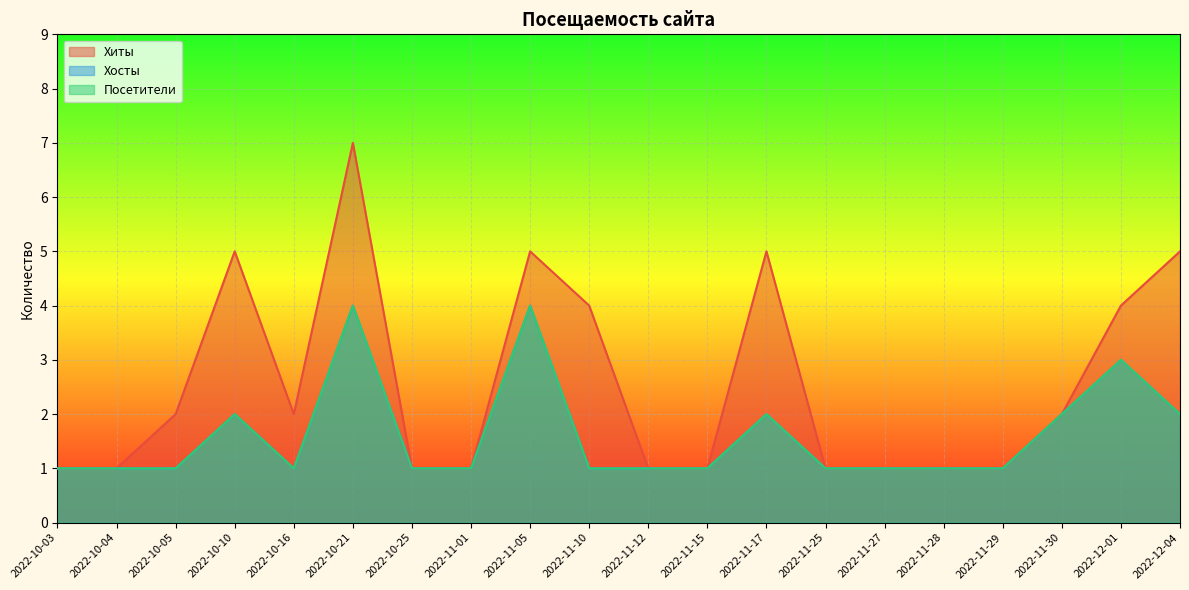

True or false: Хиты and Хосты cross at least once.

False